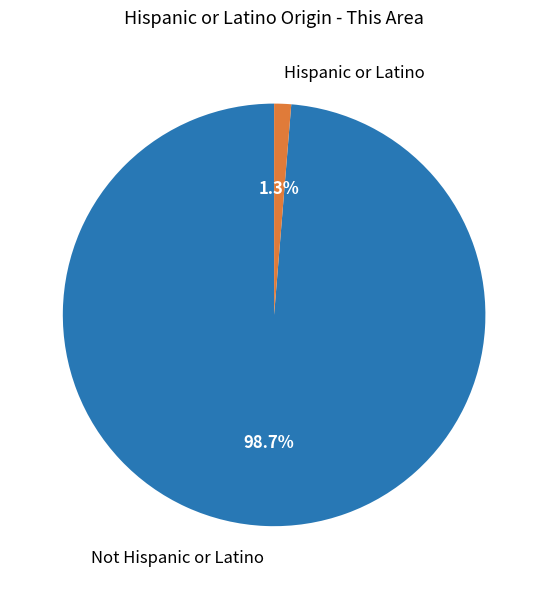

Does any single category account for the majority?

Yes